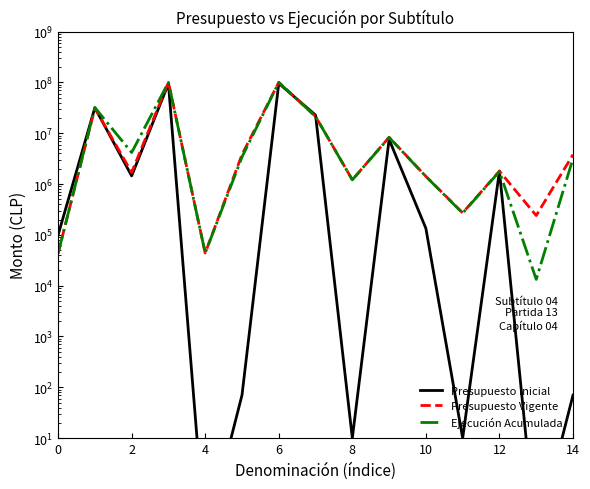

What is the maximum value for Presupuesto Vigente?

100595355.0